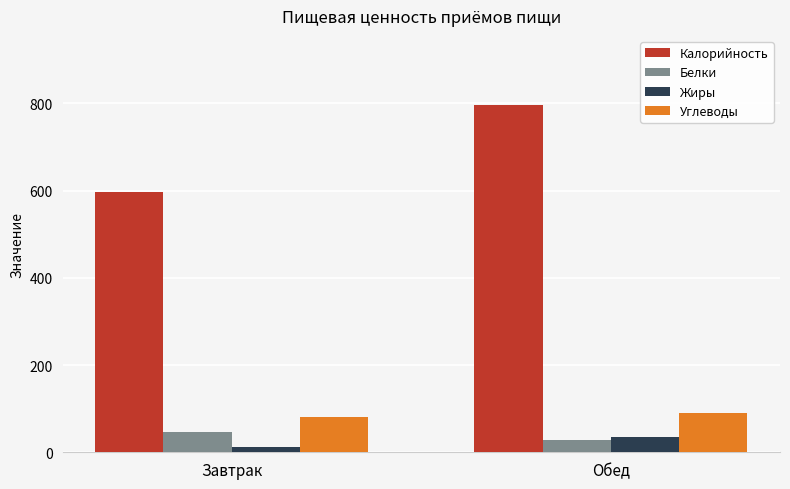

Where is Калорийность nearest to the value 696?

Завтрак